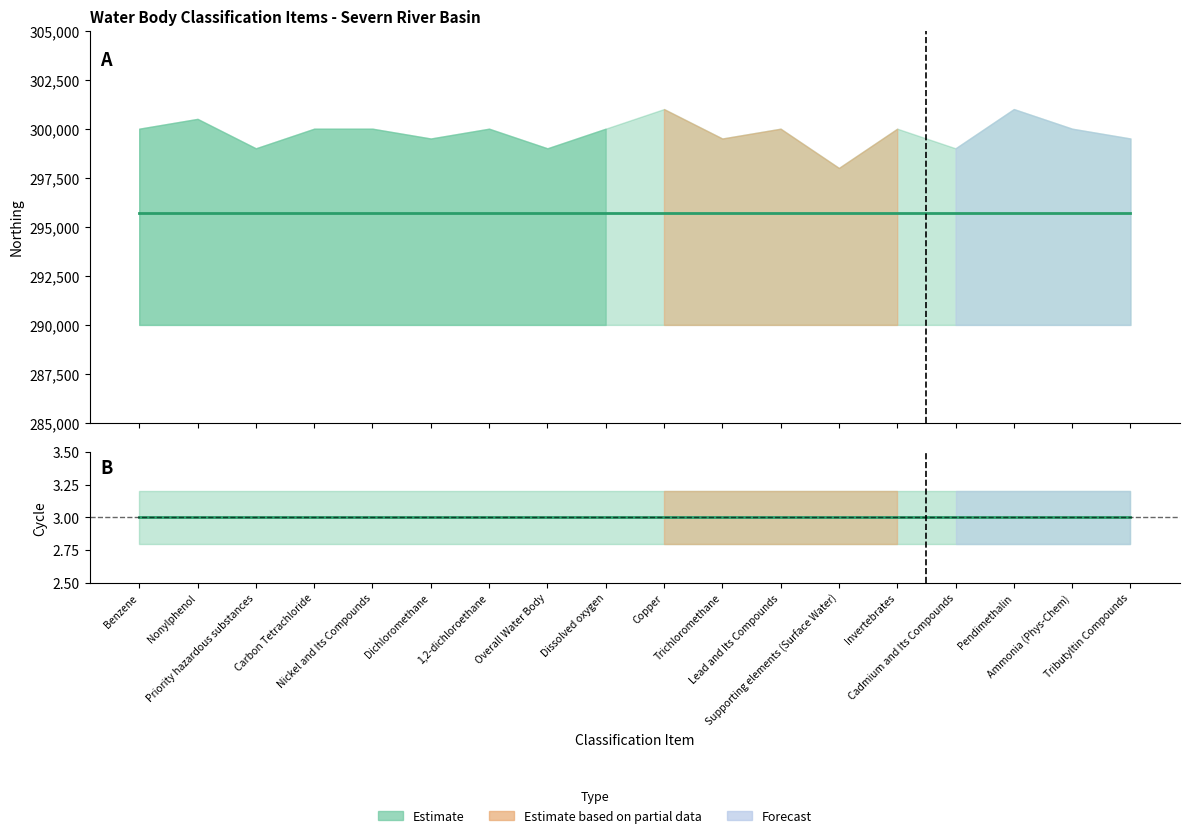

At Supporting elements (Surface Water), list the series in order from smallest to largest.

Cycle, Northing